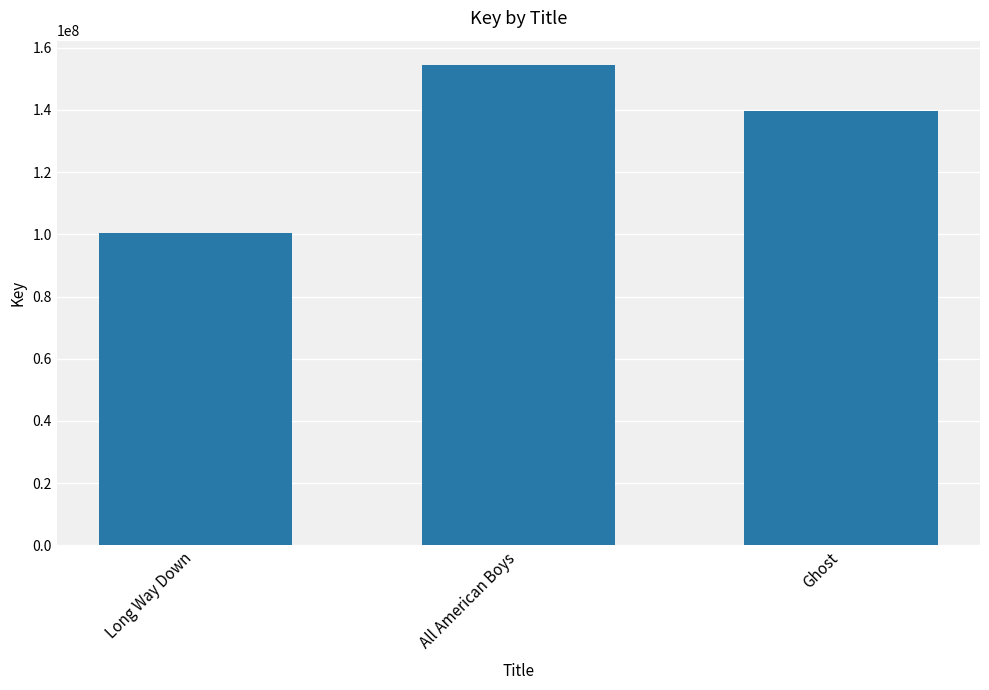

How many categories are shown in the chart?

3